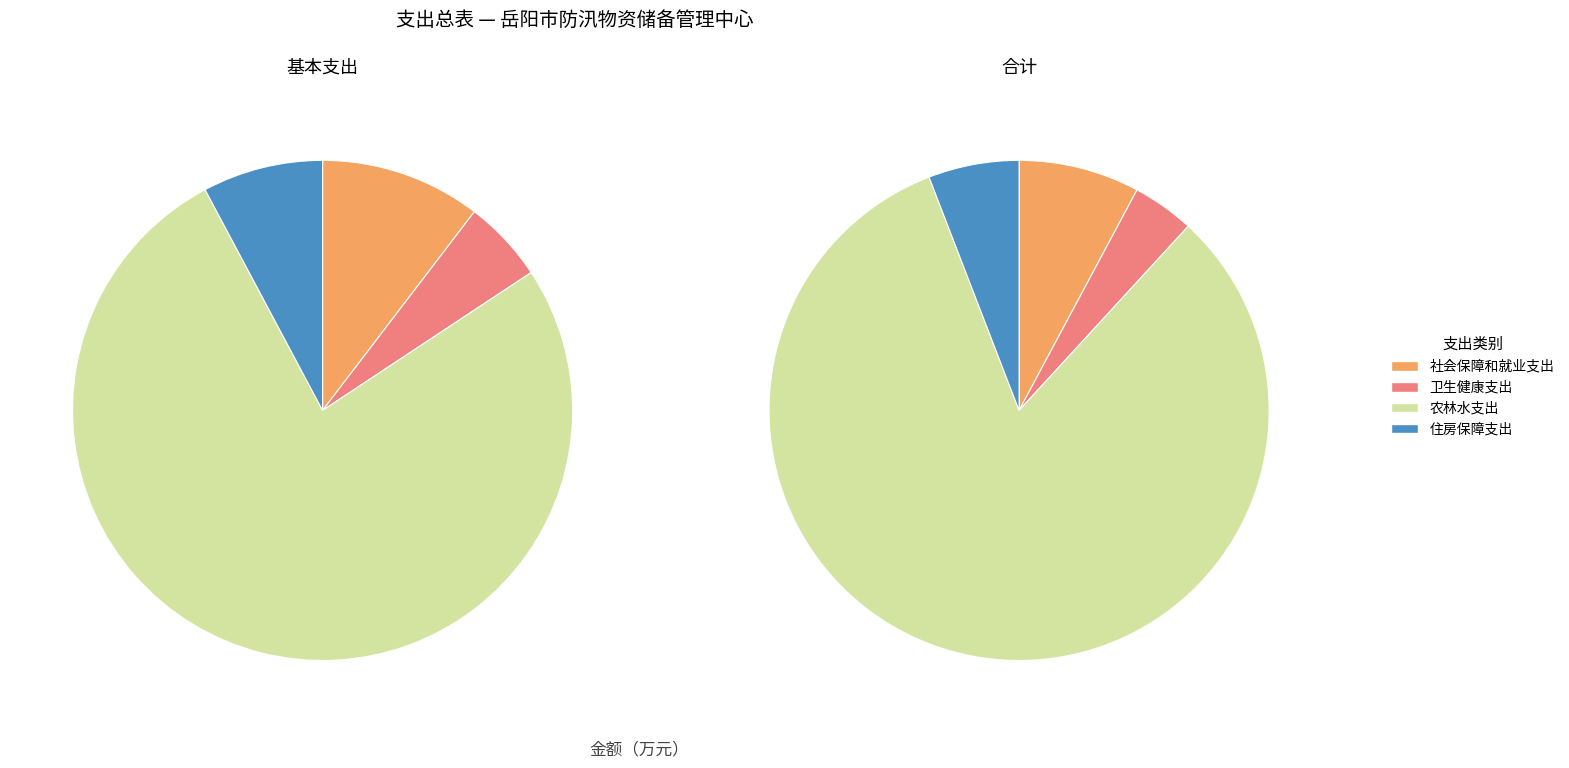

How many slices are in this pie chart?

4